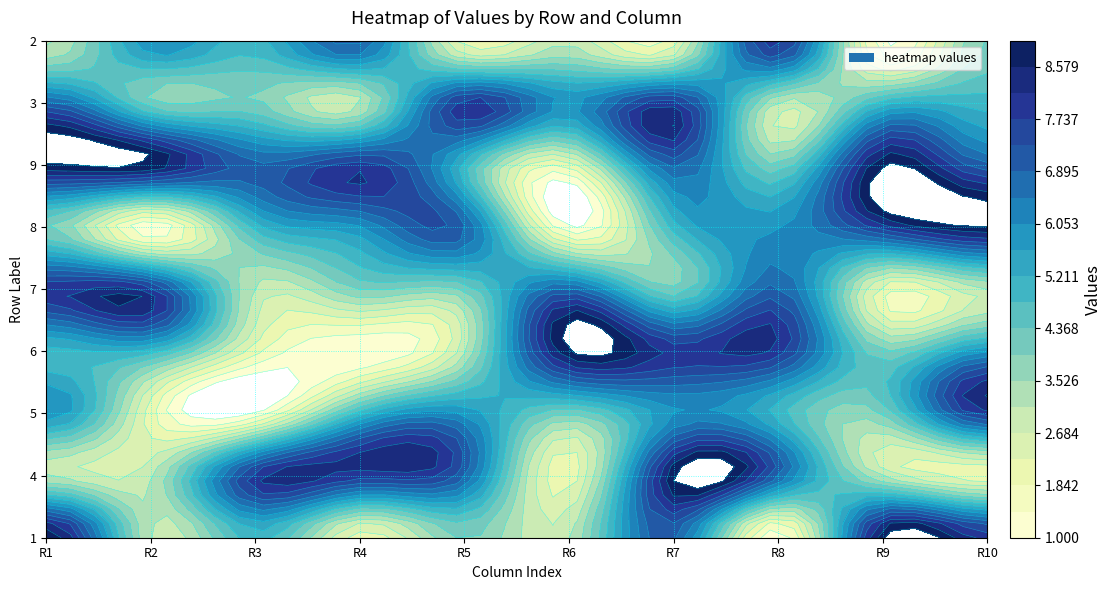

Reading right to left, what are all the values shown in this chart?

1: 8	9	1	7	3	4	2	5	3	9
4: 2	3	7	9	2	7	8	8	3	3
6: 6	4	8	8	9	3	1	2	5	5
7: 3	2	7	4	7	4	4	3	8	8
8: 9	8	6	5	1	7	6	5	1	4
9: 7	9	4	7	2	5	8	7	9	9
2: 4	1	8	2	3	2	7	5	6	3
3: 5	5	3	8	6	8	3	4	4	7
5: 8	4	5	6	4	6	5	1	2	6